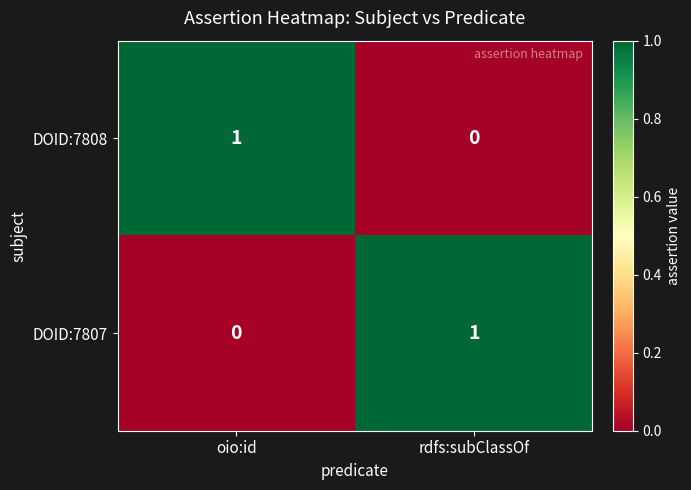

Count the number of categories in the chart.

2